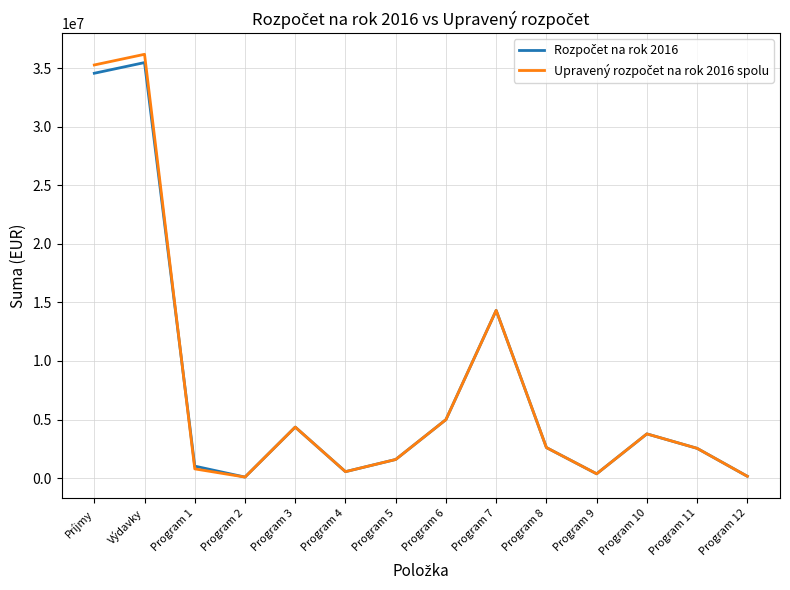

At which category does the chart reach its peak across all series?

Výdavky